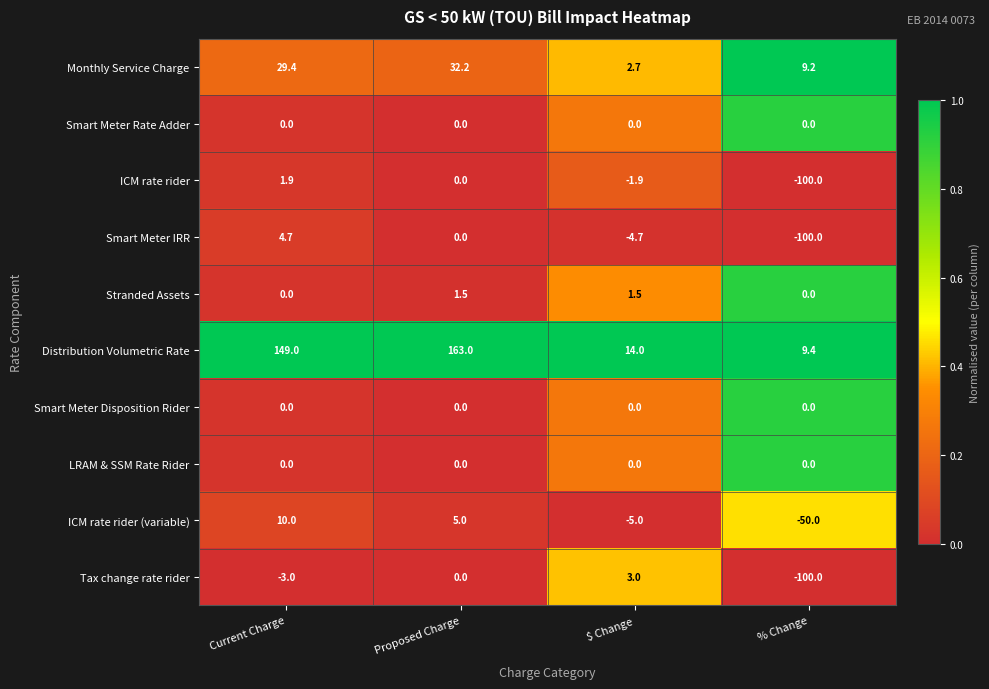

What is the maximum value shown in the chart?

163.0